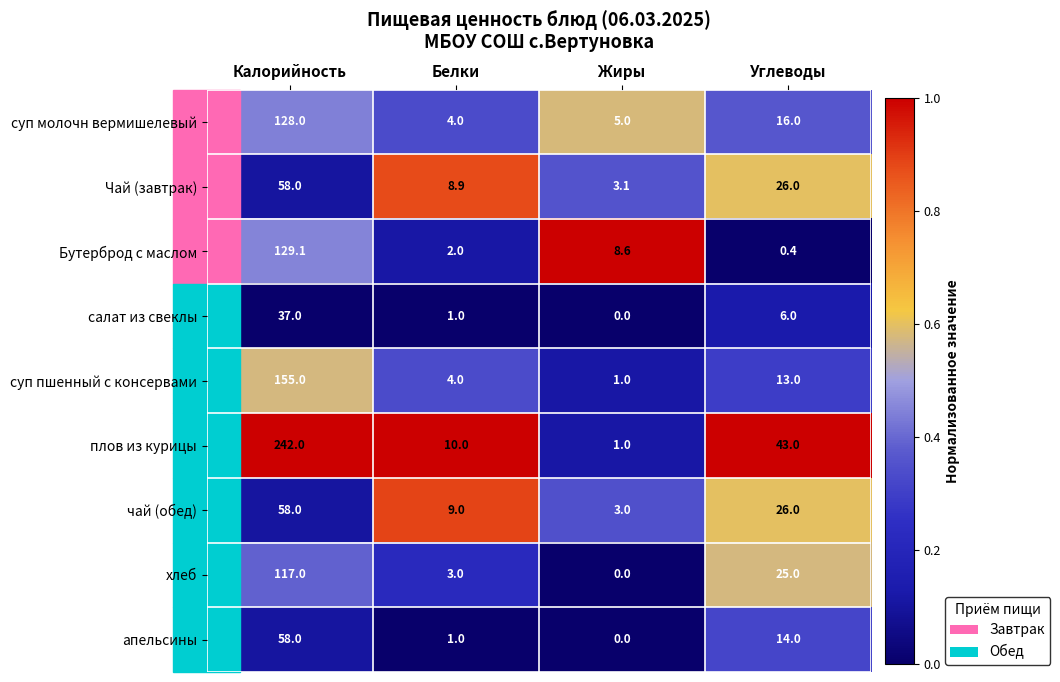

At which category does the chart reach its minimum across all series?

Жиры